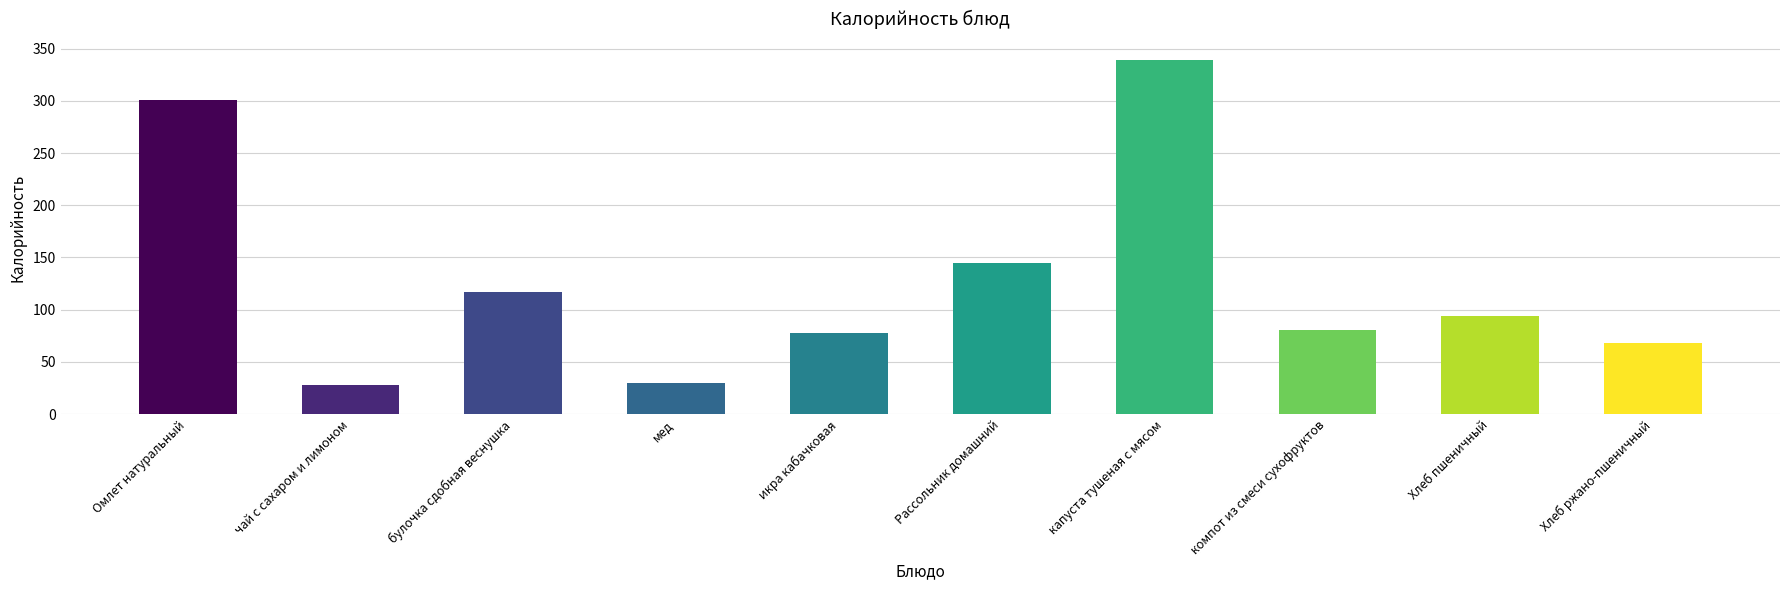

The chart shows a value of 118.5 at Хлеб ржано-пшеничный. True or false?

False